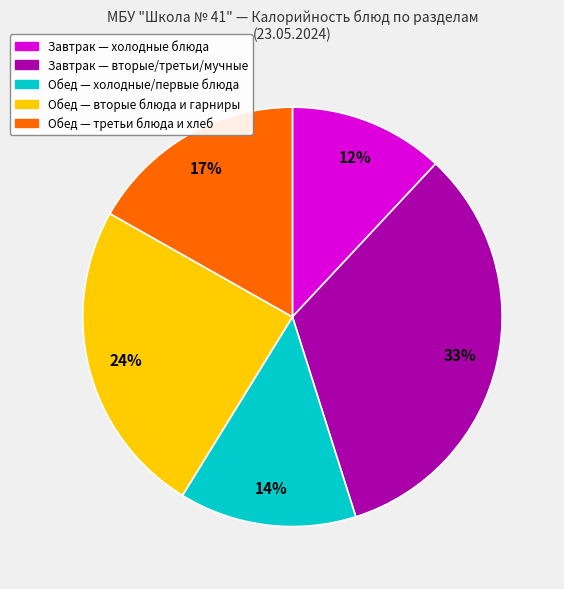

Is there a majority slice in this chart?

No